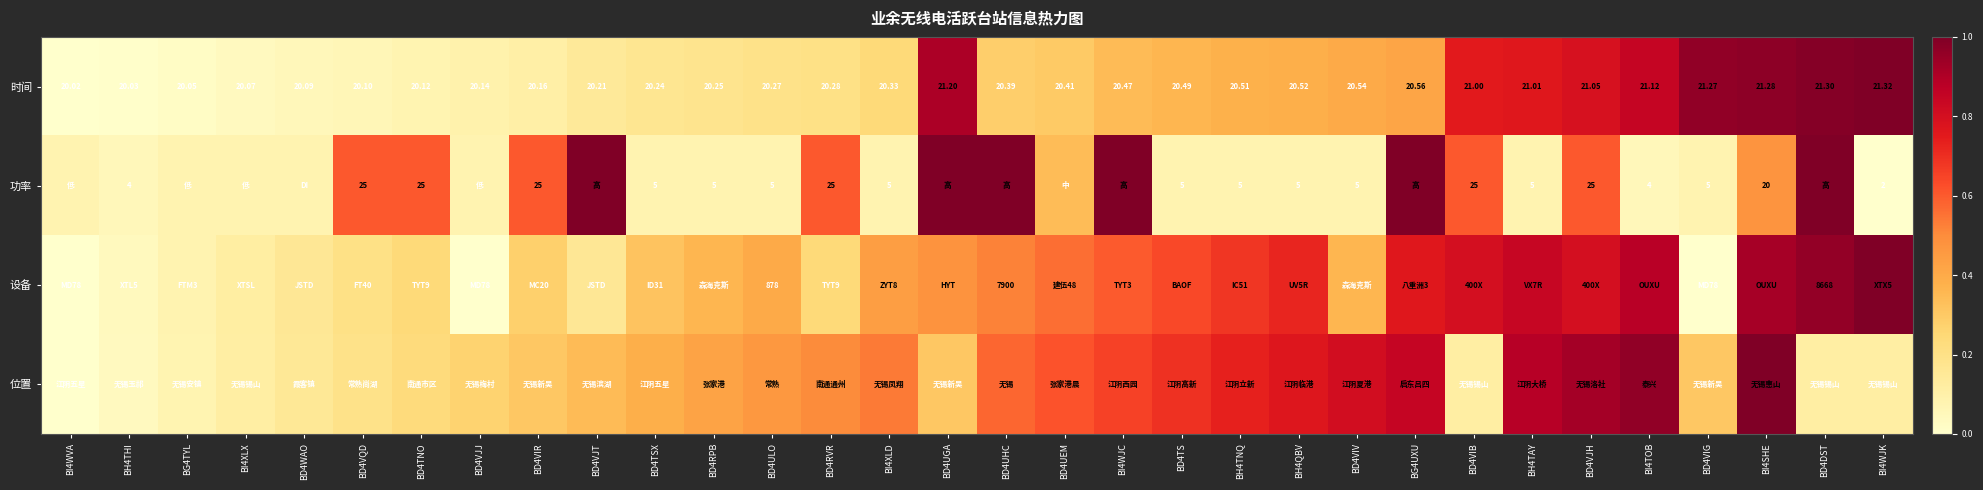

List the labels in order of 功率 value, smallest first.

BI4WJK, BH4THI, BI4TOB, BI4WVA, BG4TYL, BI4XLX, BD4WAO, BD4VJJ, BD4TSX, BD4RPB, BD4ULO, BI4XLD, BD4TS, BH4TNQ, BH4QBV, BD4VIV, BH4TAY, BD4VIG, BD4UEM, BI4SHE, BD4VQD, BD4TNO, BD4VIR, BD4RVR, BD4VIB, BD4VJH, BD4VJT, BD4UGA, BD4UHC, BI4WJC, BG4UXU, BD4DST